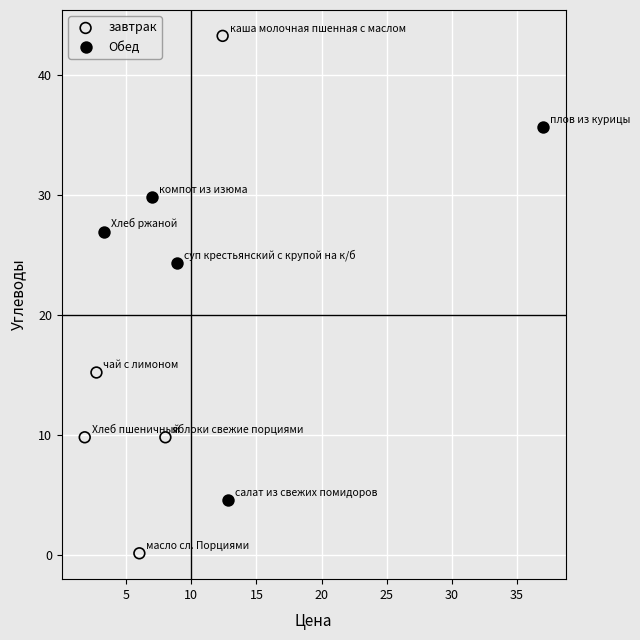

Which series reaches the maximum Y coordinate?

завтрак